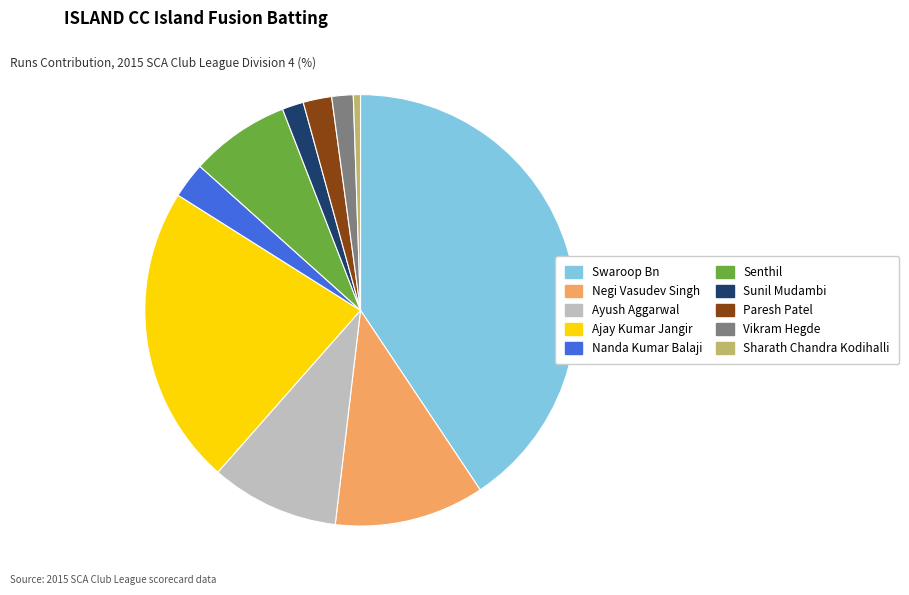

The Senthil slice represents 2% of the pie. True or false?

False